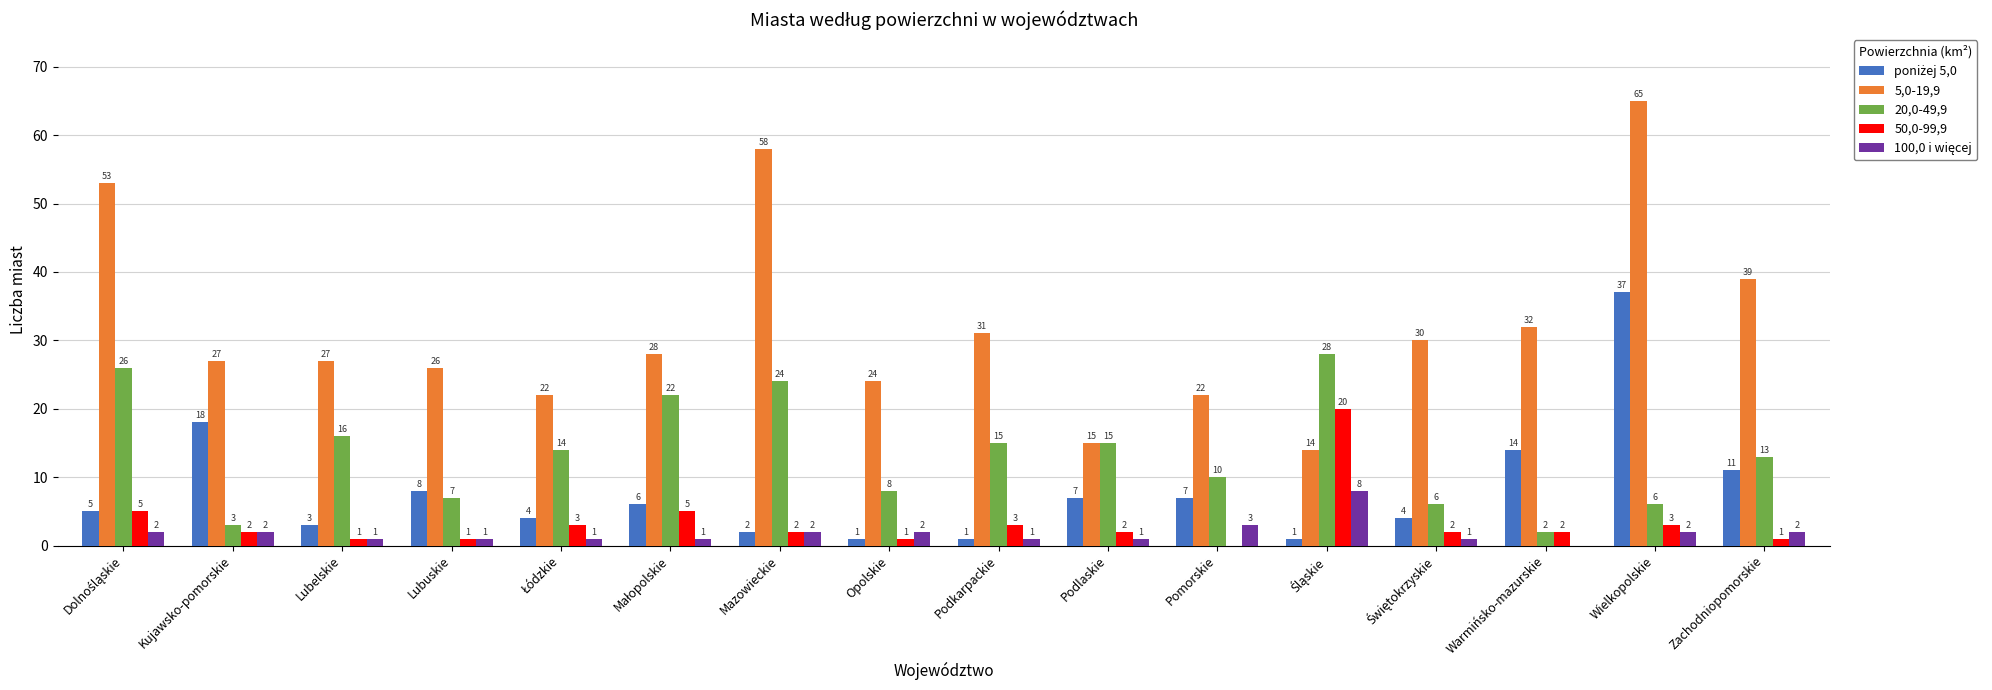

What is the maximum value for 5,0-19,9?

65